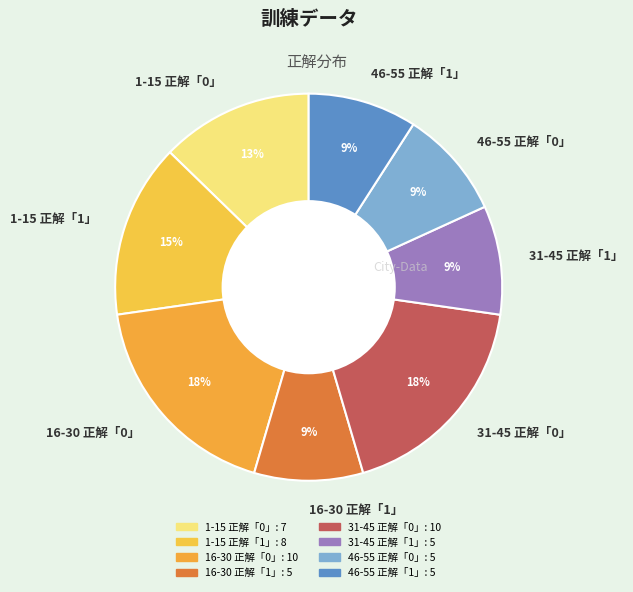

Approximately how many times larger is the value at 31-45 正解「1」 compared to 46-55 正解「0」?

1.0